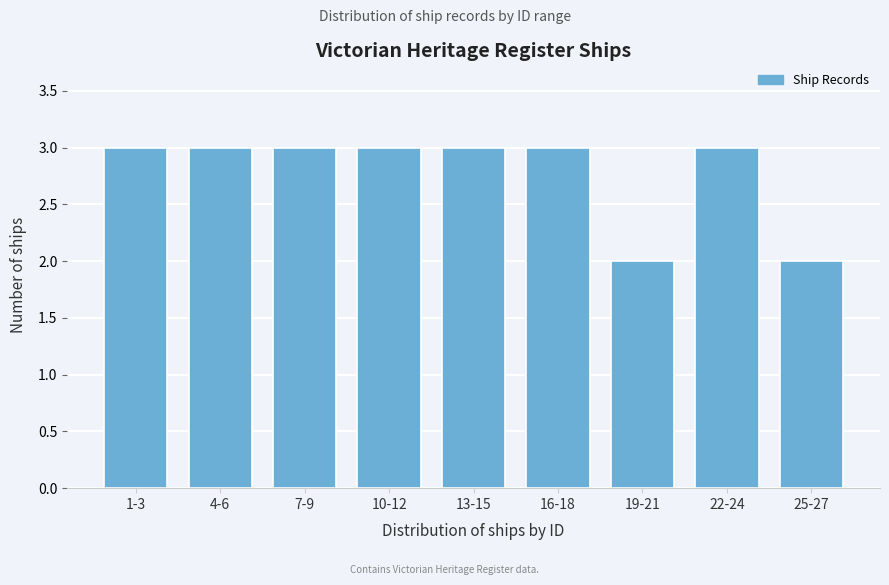

Reading right to left, transcribe all the data shown in this chart.

25-27=2	22-24=3	19-21=2	16-18=3	13-15=3	10-12=3	7-9=3	4-6=3	1-3=3